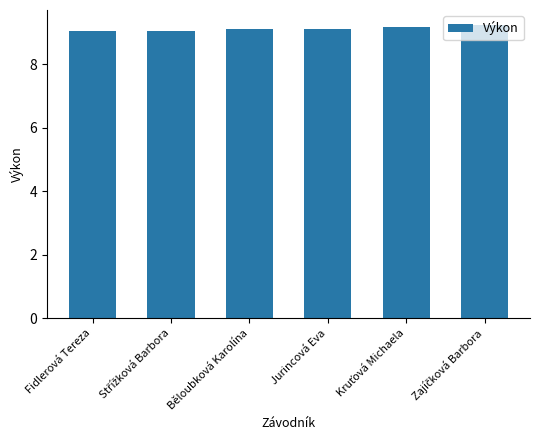

Does the chart contain any negative values?

No